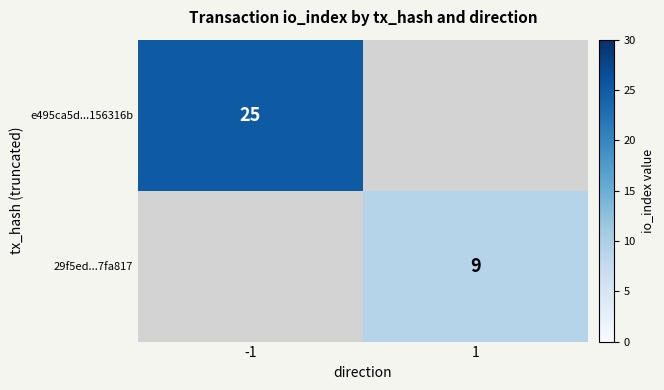

The 29f5ed...7fa817 series shows 9 at 1. True or false?

True